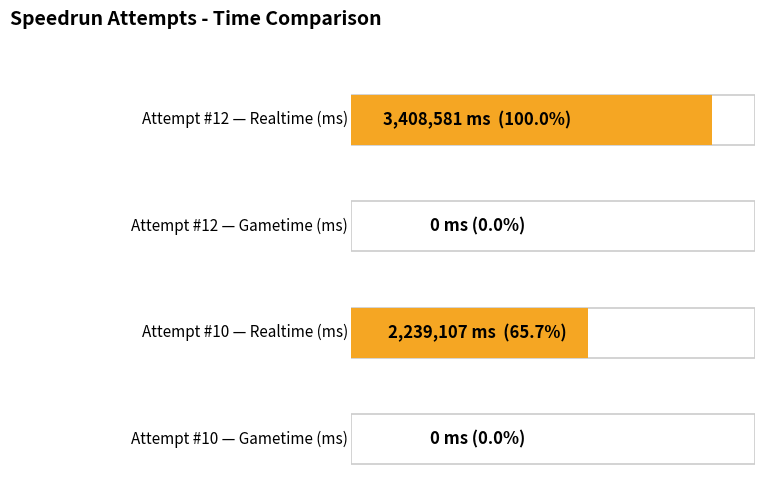

What are all the series names shown in the legend?

Realtime (ms), Gametime (ms)